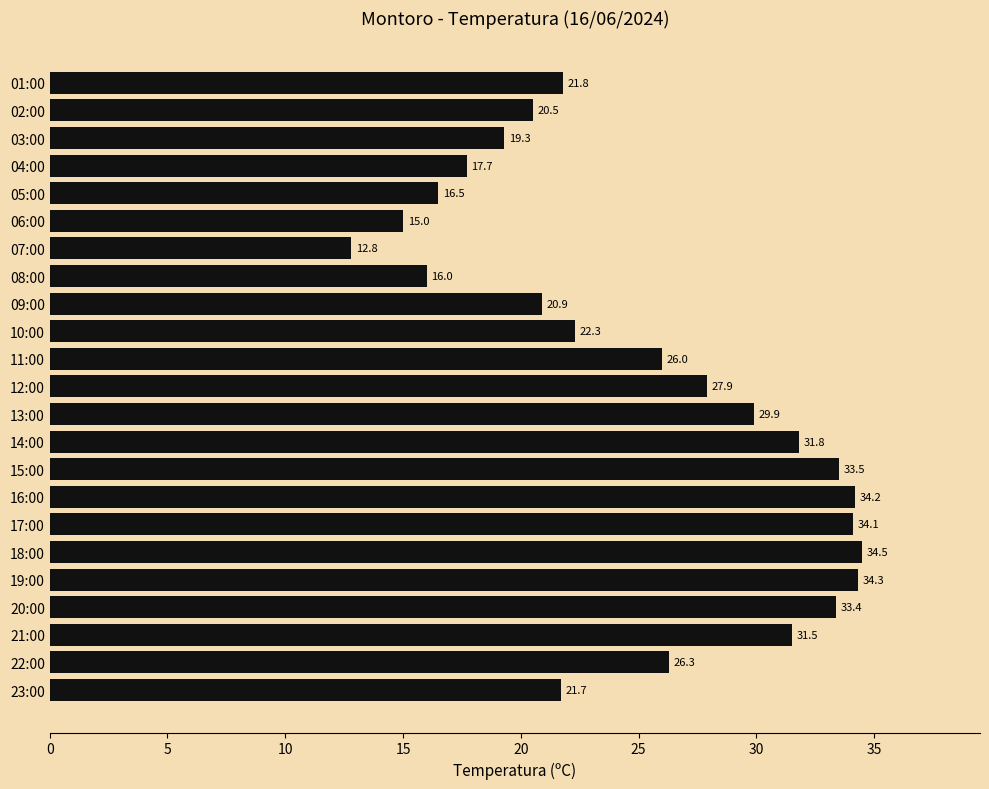

Rank the categories by value from highest to lowest.

18:00, 19:00, 16:00, 17:00, 15:00, 20:00, 14:00, 21:00, 13:00, 12:00, 22:00, 11:00, 10:00, 01:00, 23:00, 09:00, 02:00, 03:00, 04:00, 05:00, 08:00, 06:00, 07:00